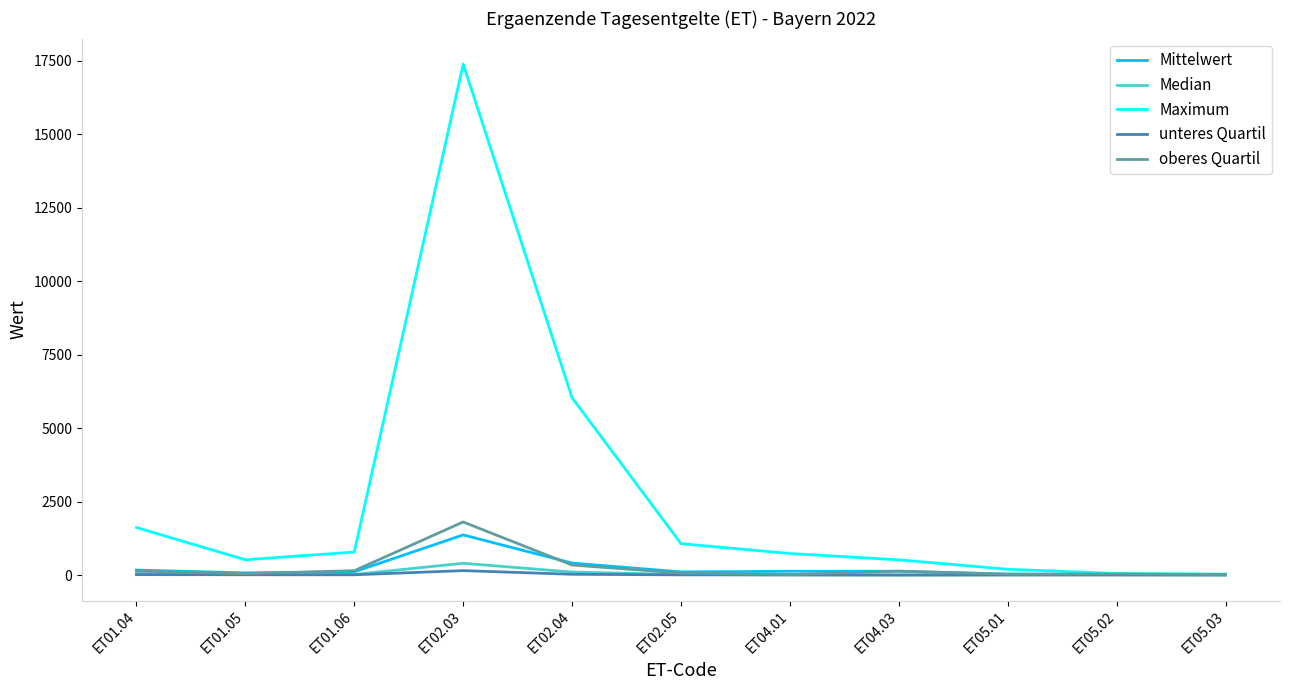

Which series has the largest range (max minus min)?

Maximum